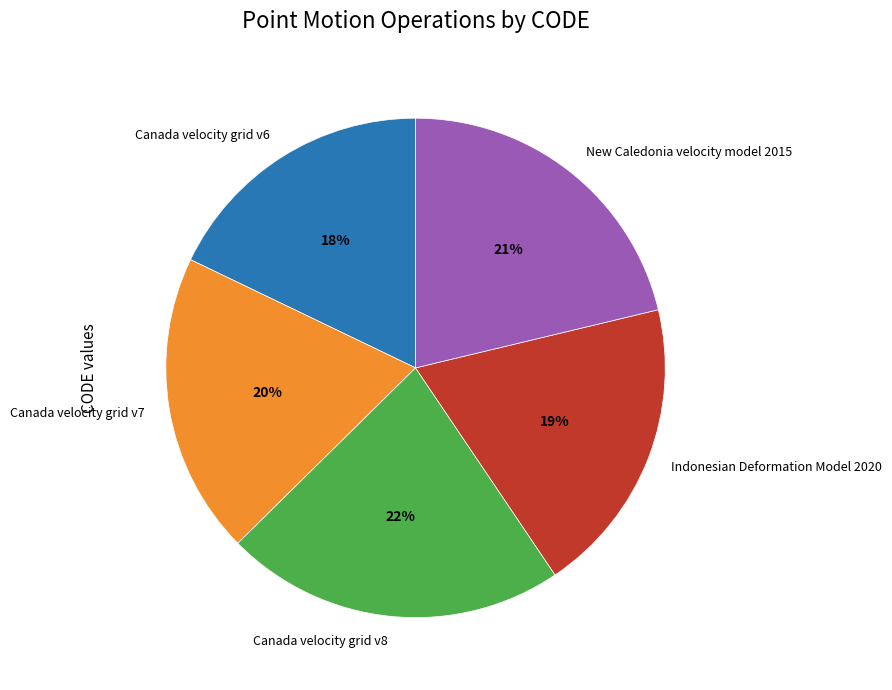

Approximately how many times larger is the value at New Caledonia velocity model 2015 compared to Canada velocity grid v6?

1.2